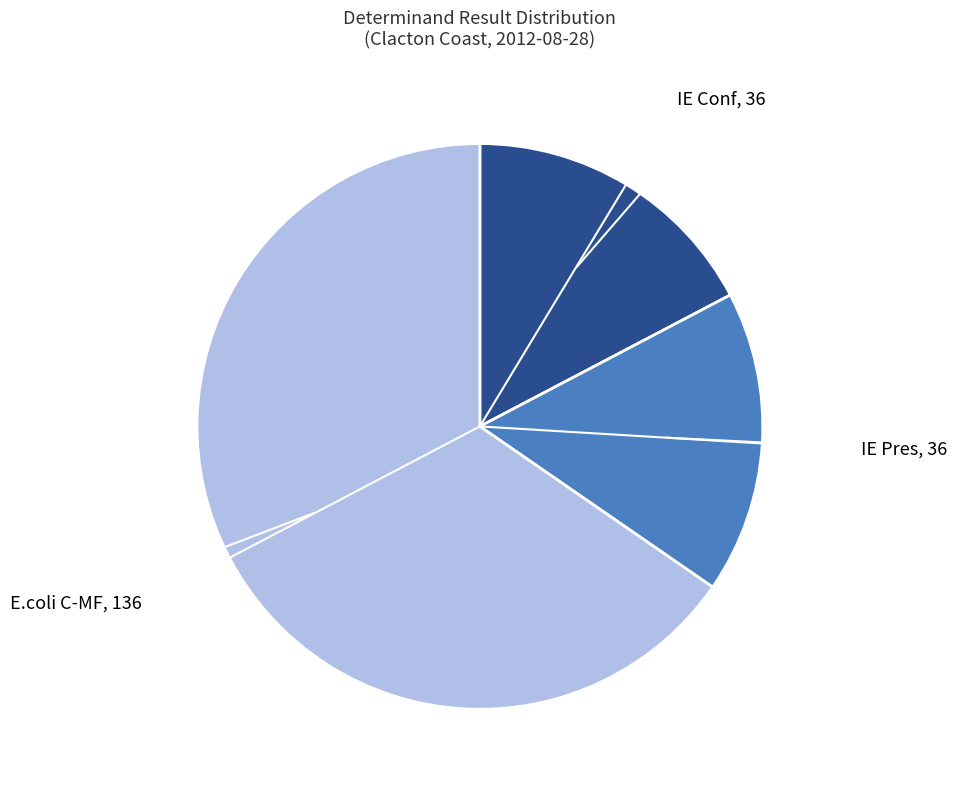

Is there any slice that represents more than half of the pie?

Yes